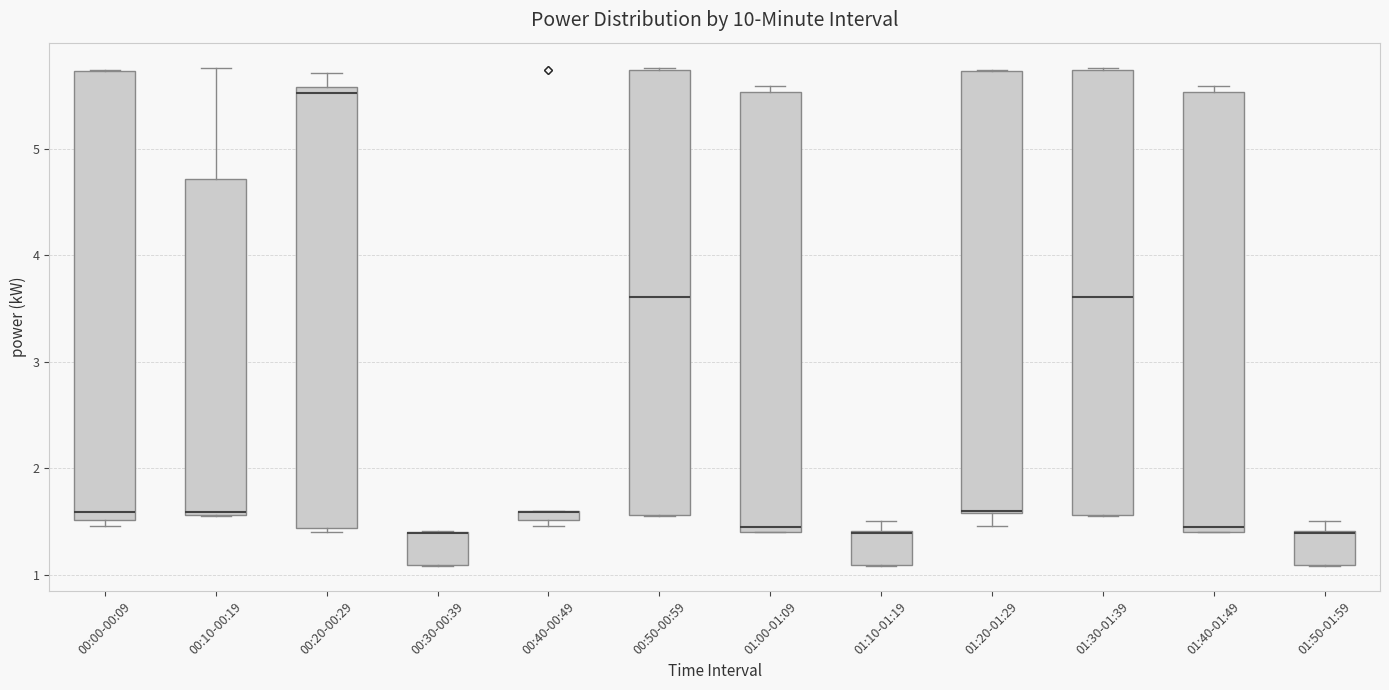

Where does the median line of the box for 00:00-00:09 sit on the y-axis? The values are not printed on the chart, so give them approximately, as read against the axis.

1.6